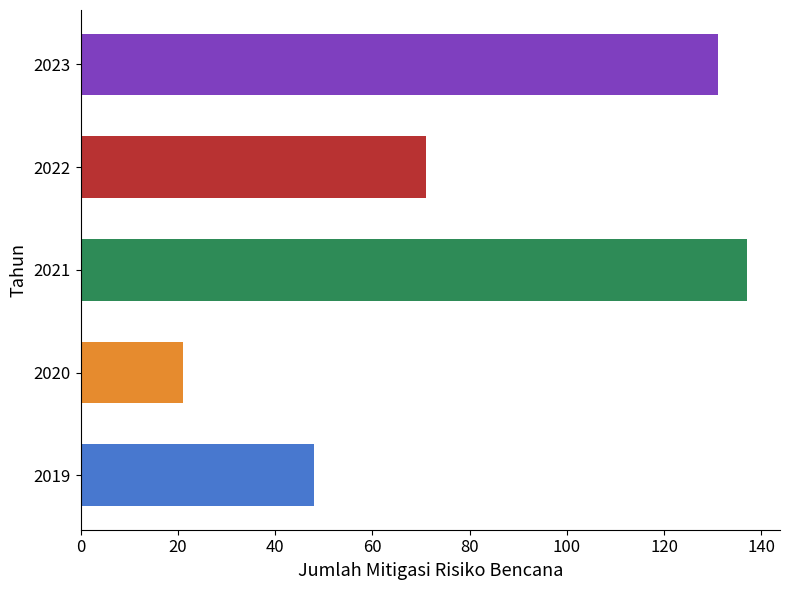

What is the difference between the second highest and second lowest values?

83